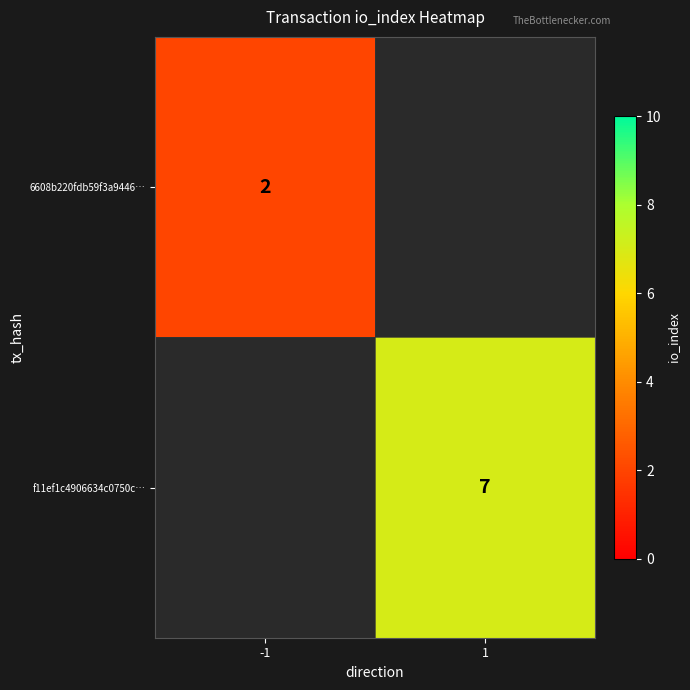

At which category does the chart reach its minimum across all series?

-1